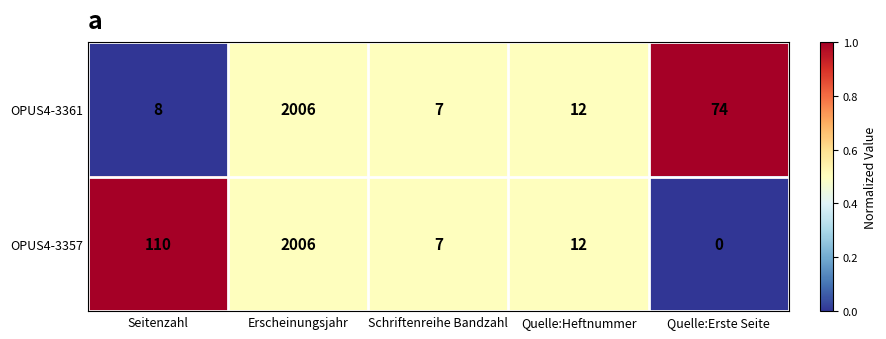

Where does the OPUS4-3361 series first go above 12?

Erscheinungsjahr